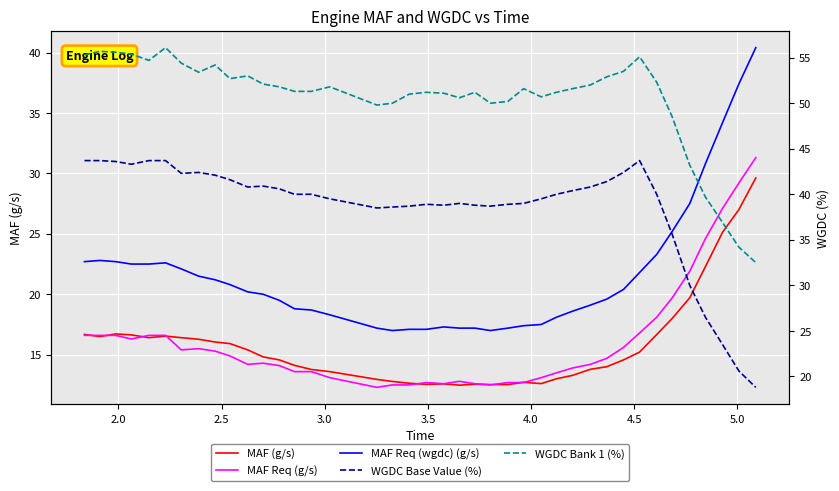

True or false: MAF Req (wgdc) (g/s) and MAF (g/s) cross at least once.

False